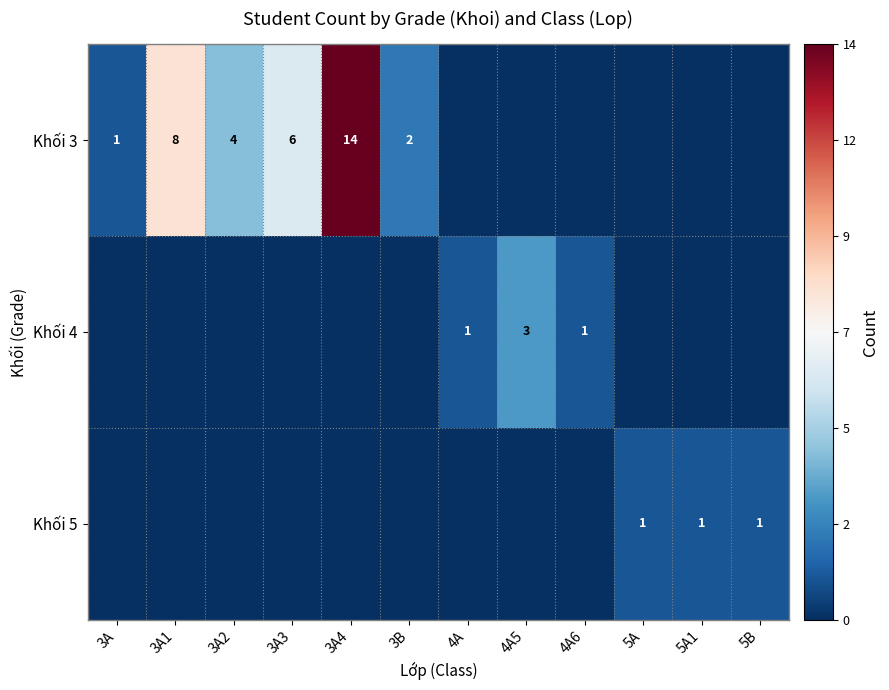

What is the total value across all series at 3A3?

6